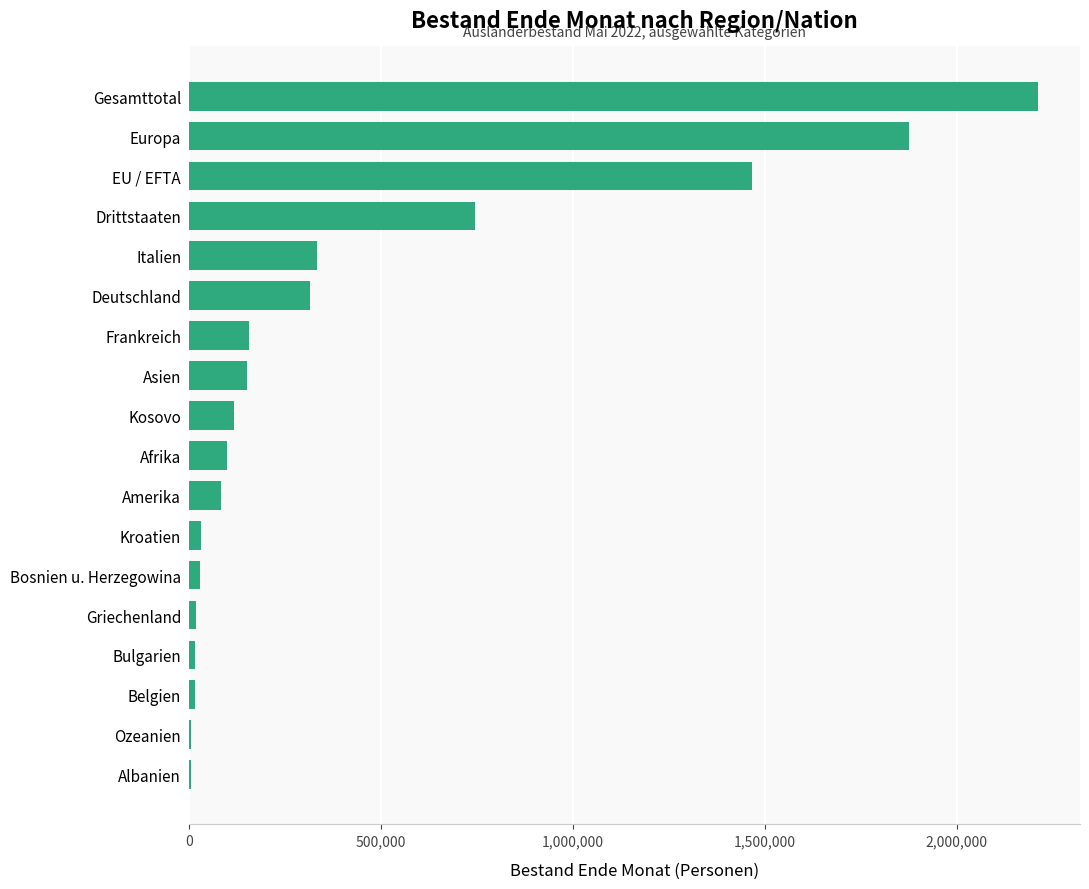

The value at Frankreich is 154955. True or false?

True